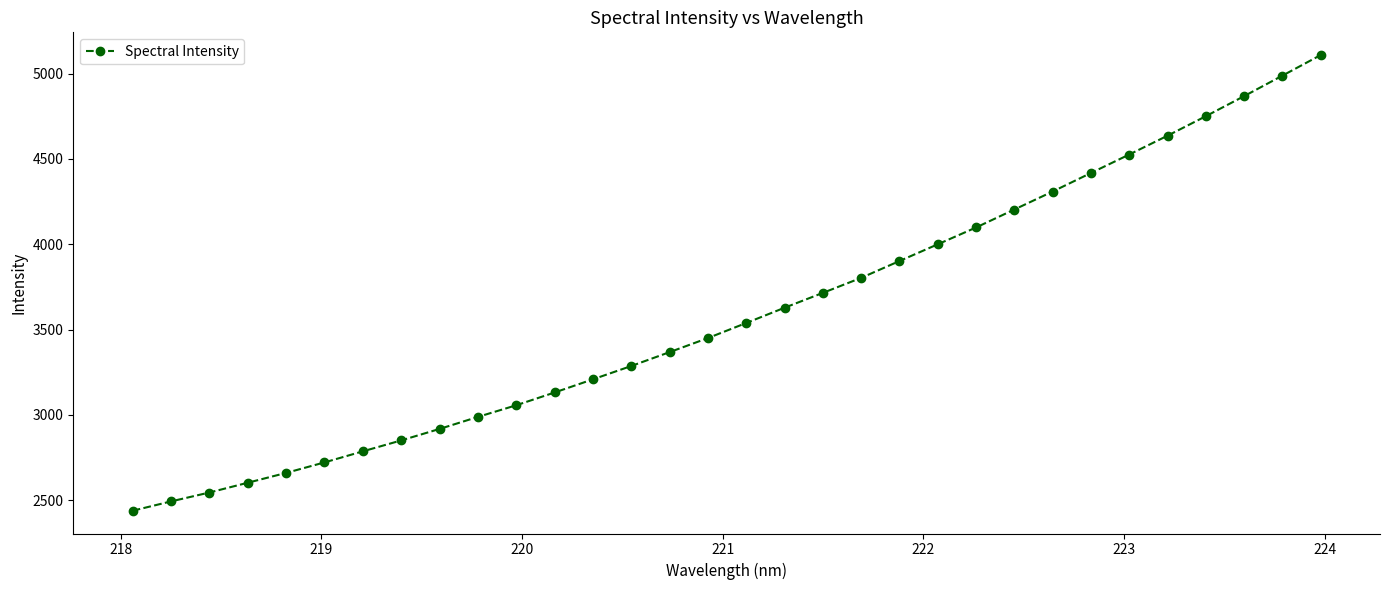

What is the greatest value displayed?

5108.0